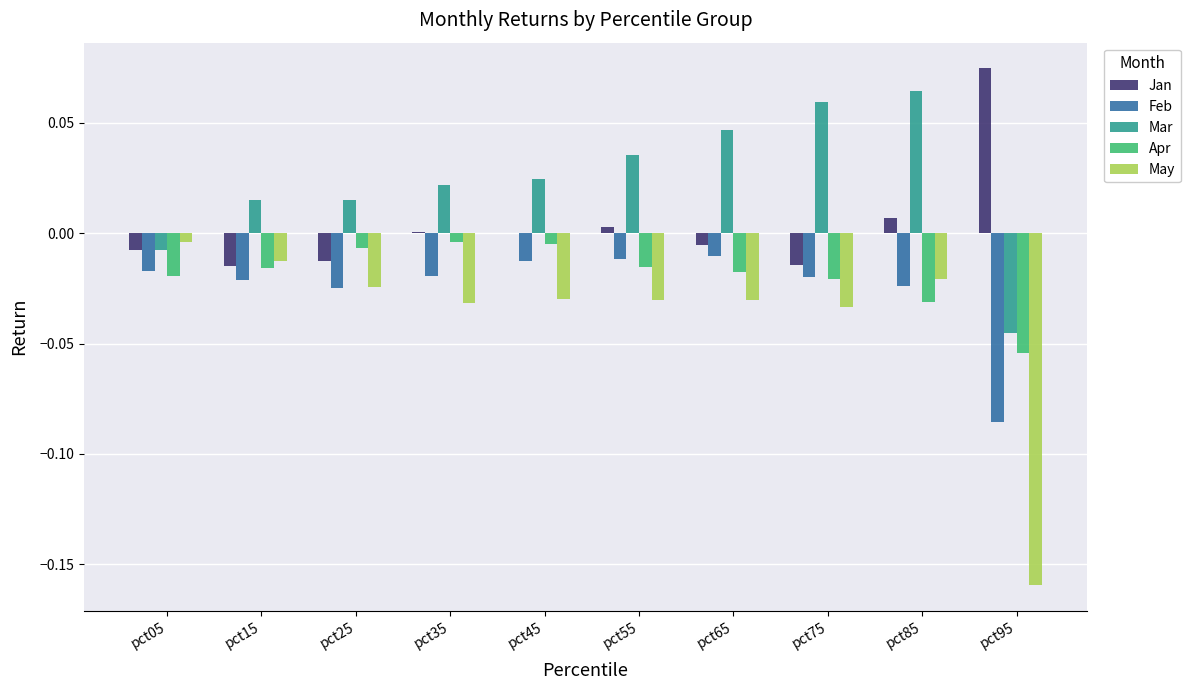

What is the spread (max minus min) of values at pct95?

0.2